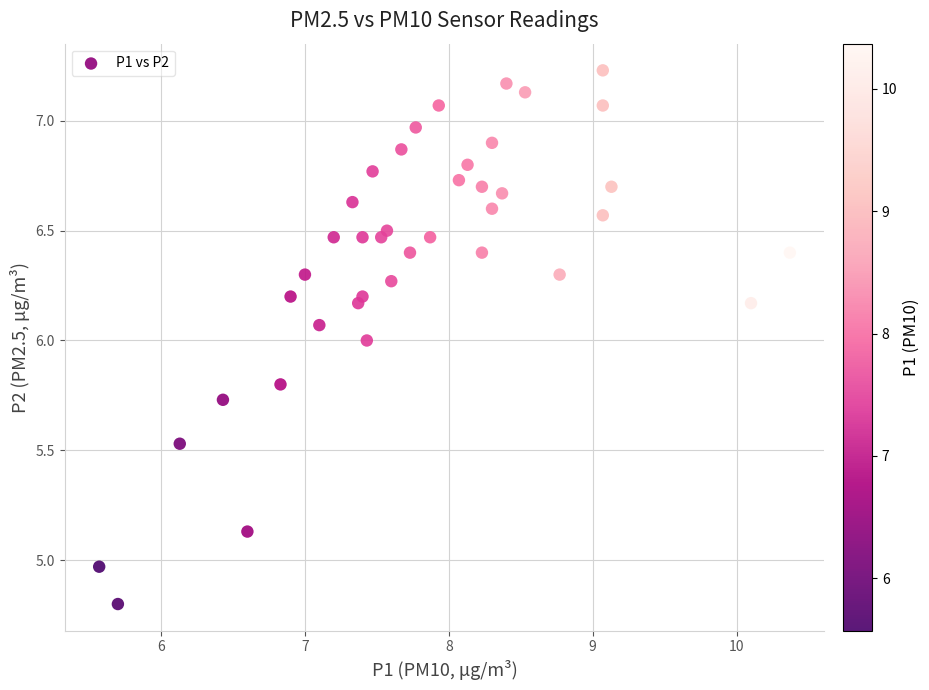

What is the range of Y values (max minus min)?

2.4